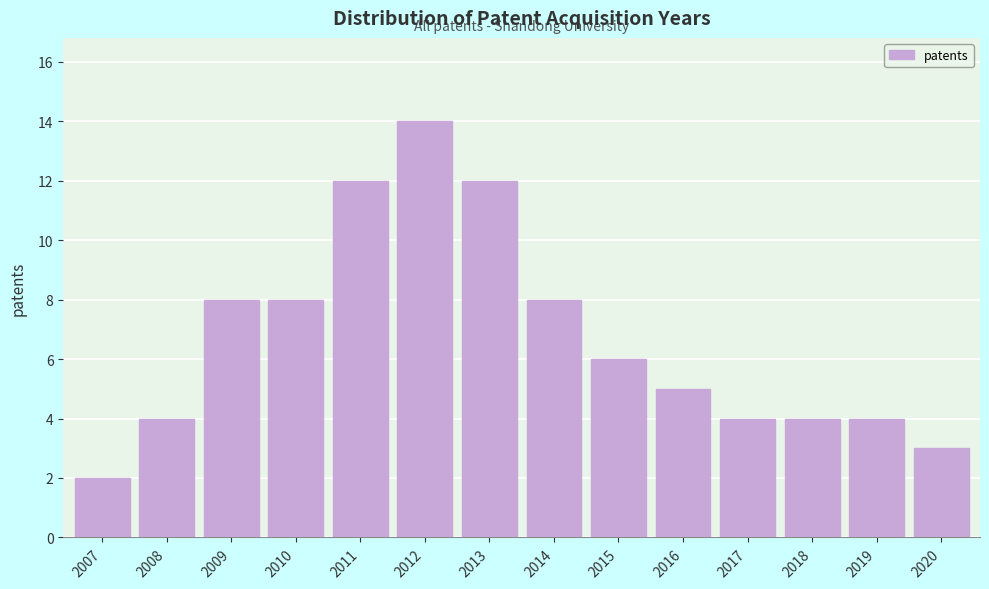

Reading right to left, list all the values displayed in this chart.

3	4	4	4	5	6	8	12	14	12	8	8	4	2